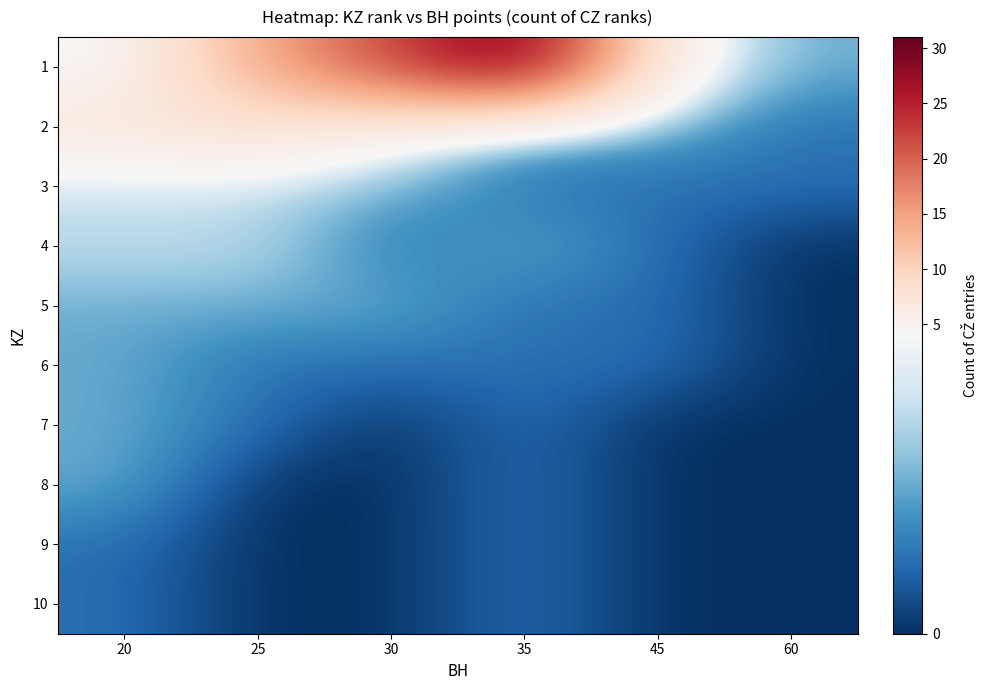

Reading left to right, what are all the values shown in this chart?

1: 20=4	25=14	30=22	35=31	45=5	60=2
2: 20=7	25=8	30=5	35=2	45=2	60=1
3: 20=3	25=3	30=2	35=1	45=1	60=1
4: 20=3	25=3	30=1	35=2	45=1	60=0
5: 20=2	25=2	30=2	35=1	45=1	60=0
6: 20=2	25=1	30=1	35=1	45=1	60=0
7: 20=2	25=1	30=0	35=1	45=0	60=0
8: 20=2	25=0	30=0	35=1	45=0	60=0
9: 20=1	25=0	30=0	35=1	45=0	60=0
10: 20=1	25=0	30=0	35=1	45=0	60=0